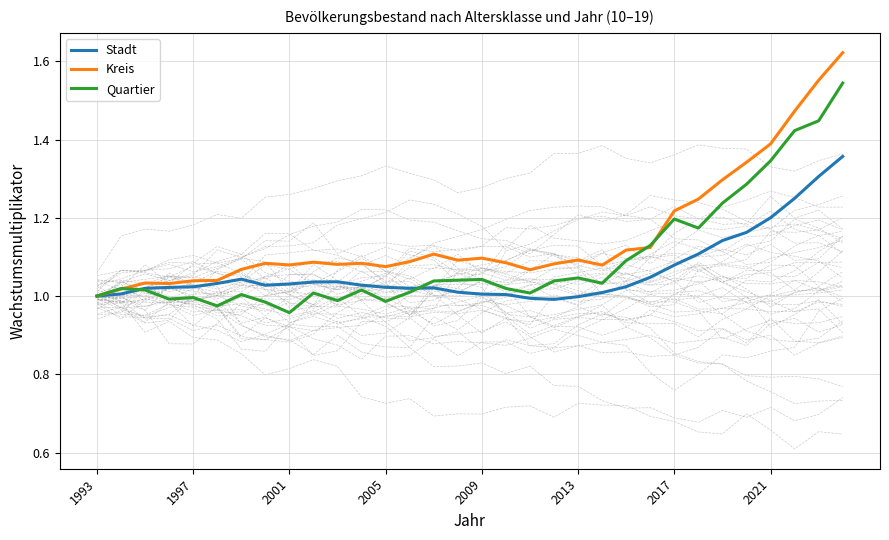

How many interior local valleys does the Stadt series have?

3